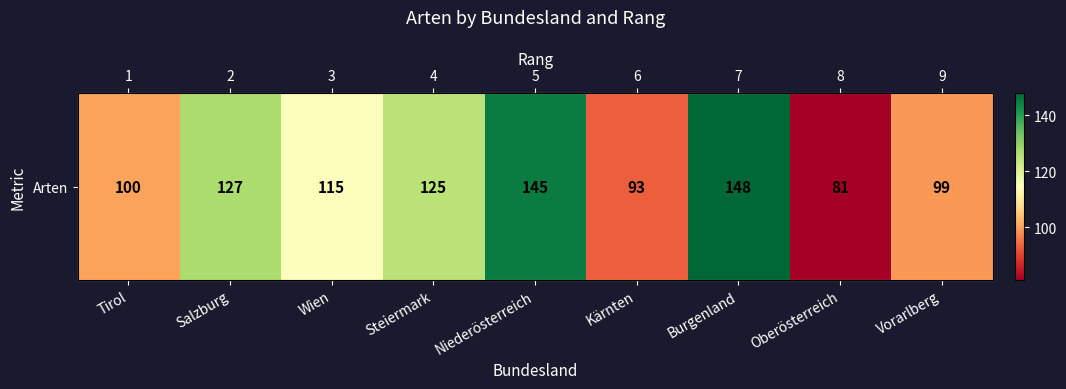

True or false: the data shows 99 at Vorarlberg.

True